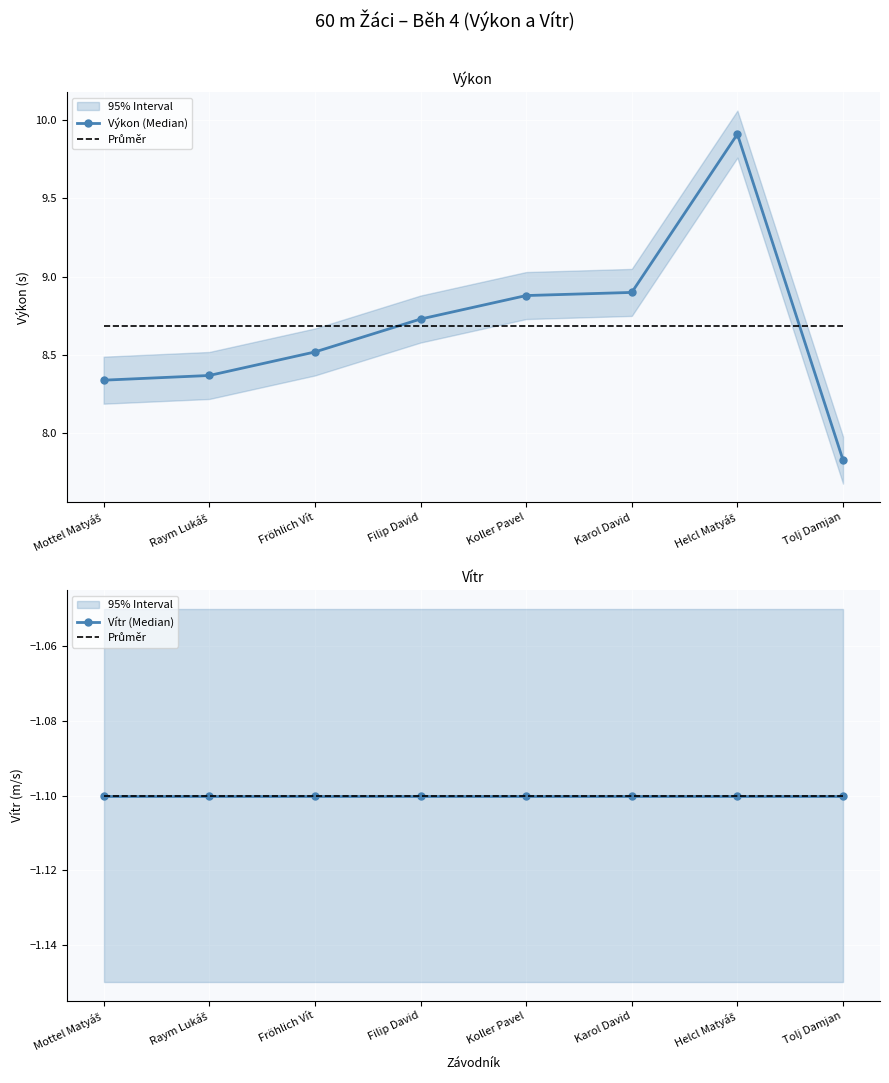

Is it true that Výkon (Median) equals 8.3 at Mottel Matyáš?

True